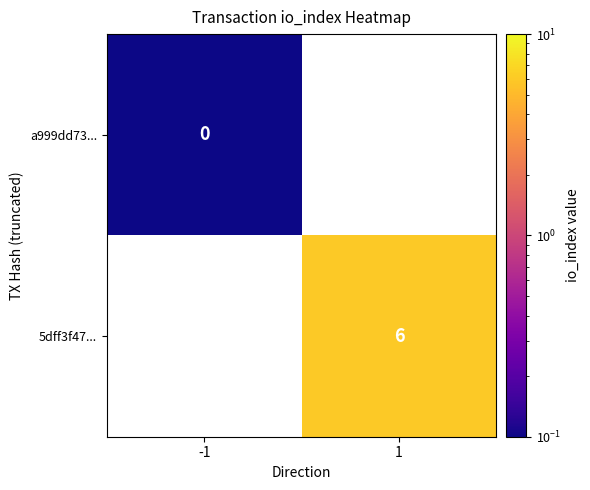

The 5dff3f47... series shows 6.0 at 1. True or false?

True